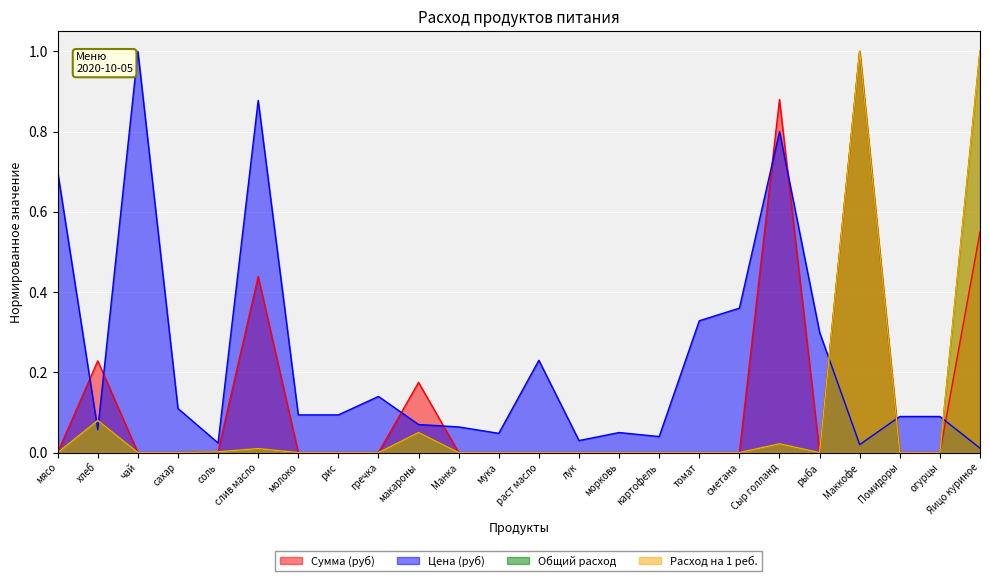

Which label corresponds to the smallest value in the chart?

мясо